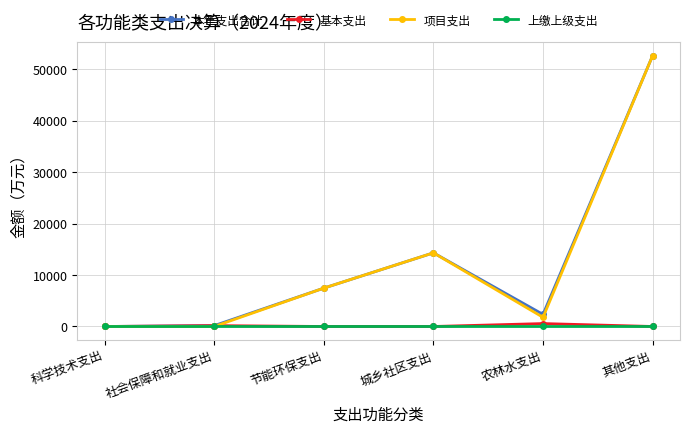

True or false: 本年支出合计 has more than 2 interior local peaks.

False